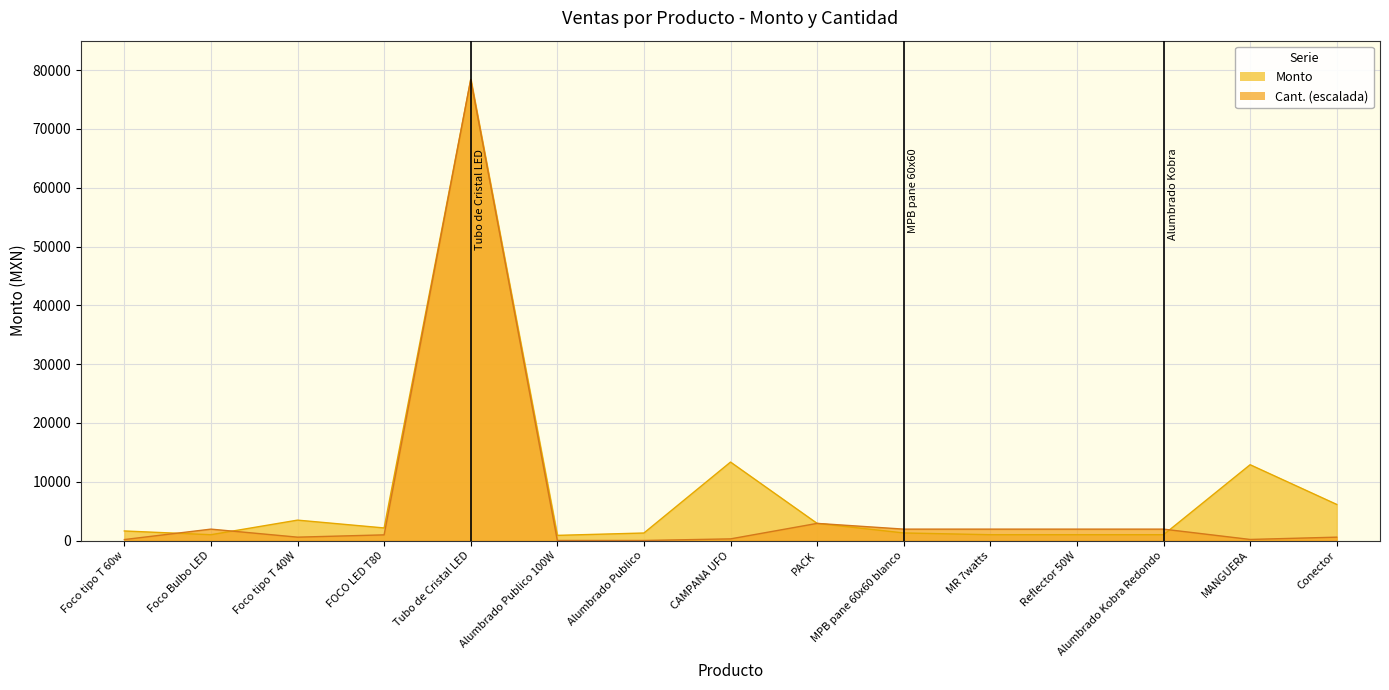

Does the chart have visible grid lines?

Yes